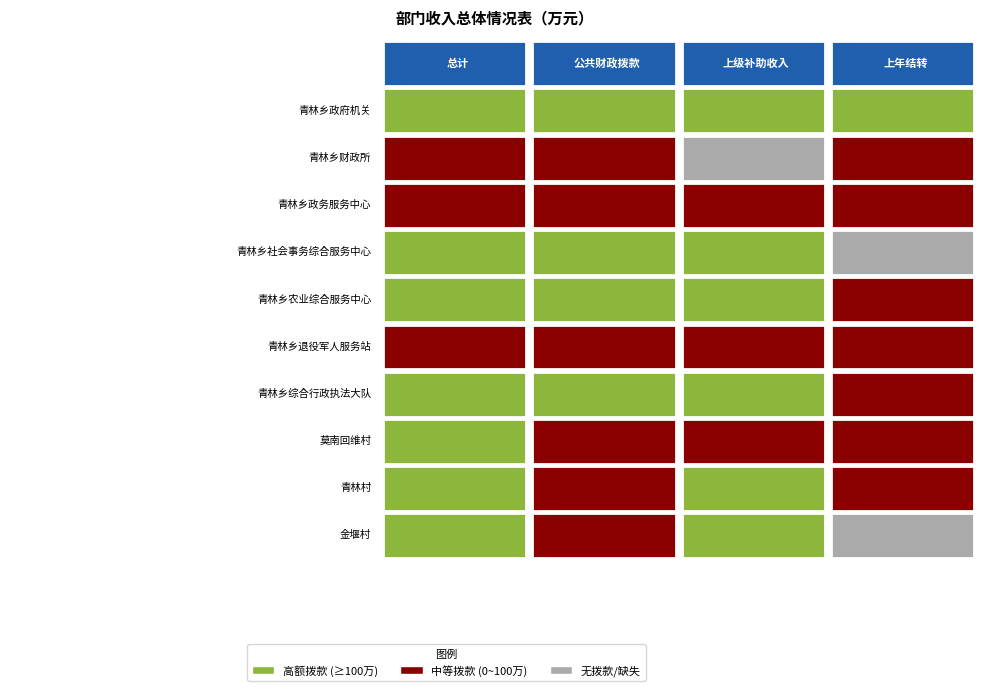

Rank the categories by 青林乡财政所 value from highest to lowest.

总计, 公共财政拨款, 上年结转, 上级补助收入